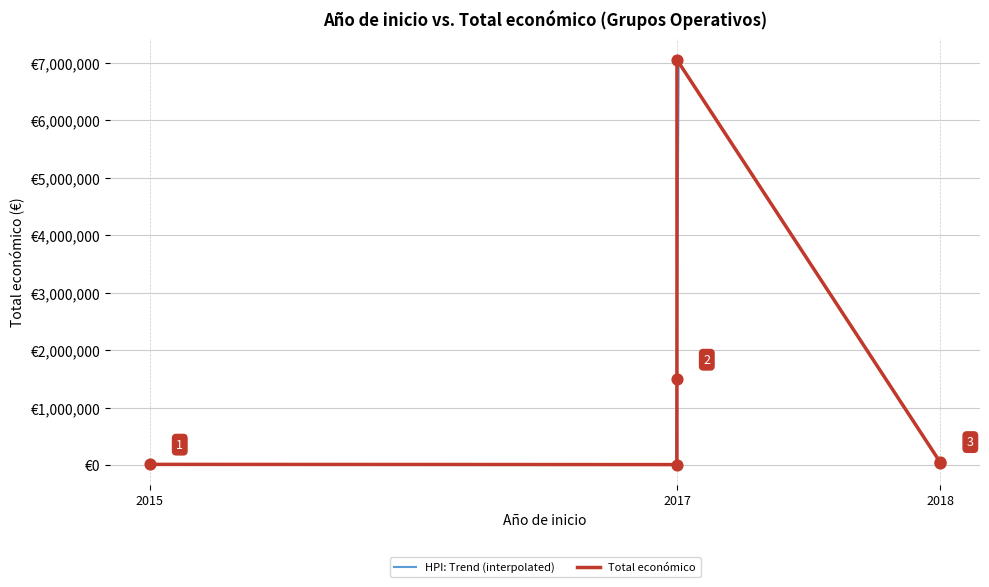

Approximately how many times larger is the value at 2017 compared to 2017?

124.5